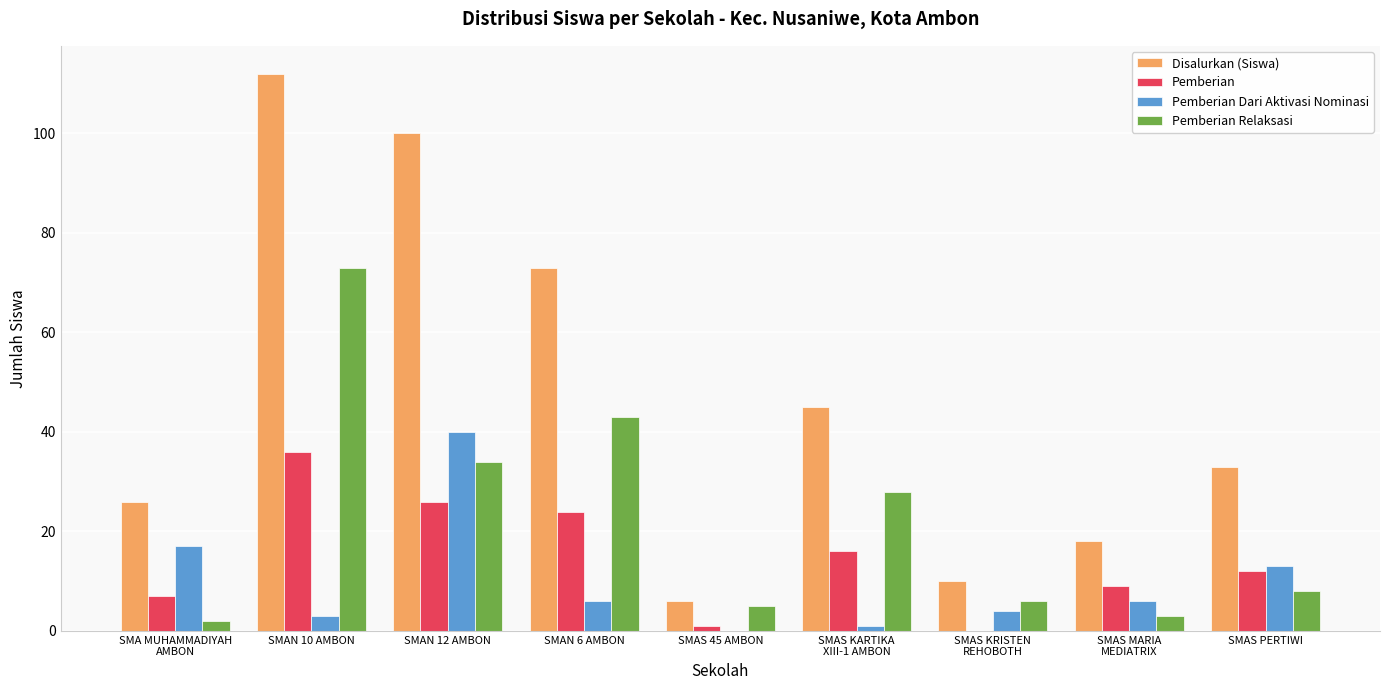

Which series changed the most between SMAN 12 AMBON and SMAS PERTIWI?

Disalurkan (Siswa)